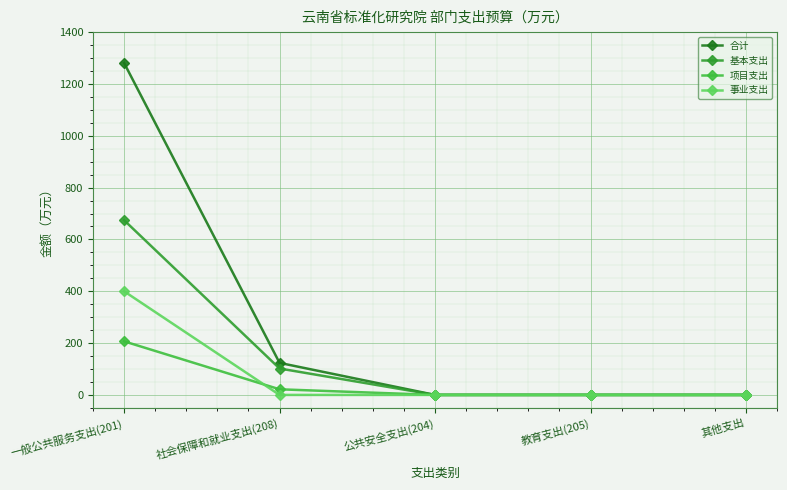

What is the maximum value shown in the chart?

1281.1